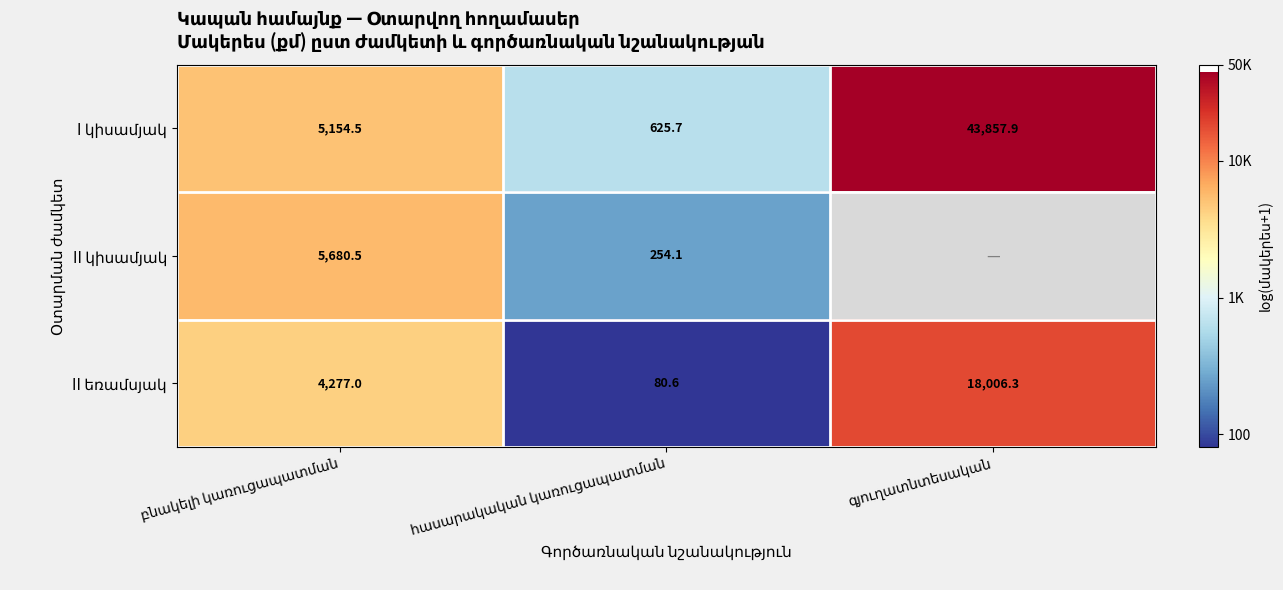

True or false: II կիսամյակ has a value of 7.2 at հասարակական կառուցապատման.

False